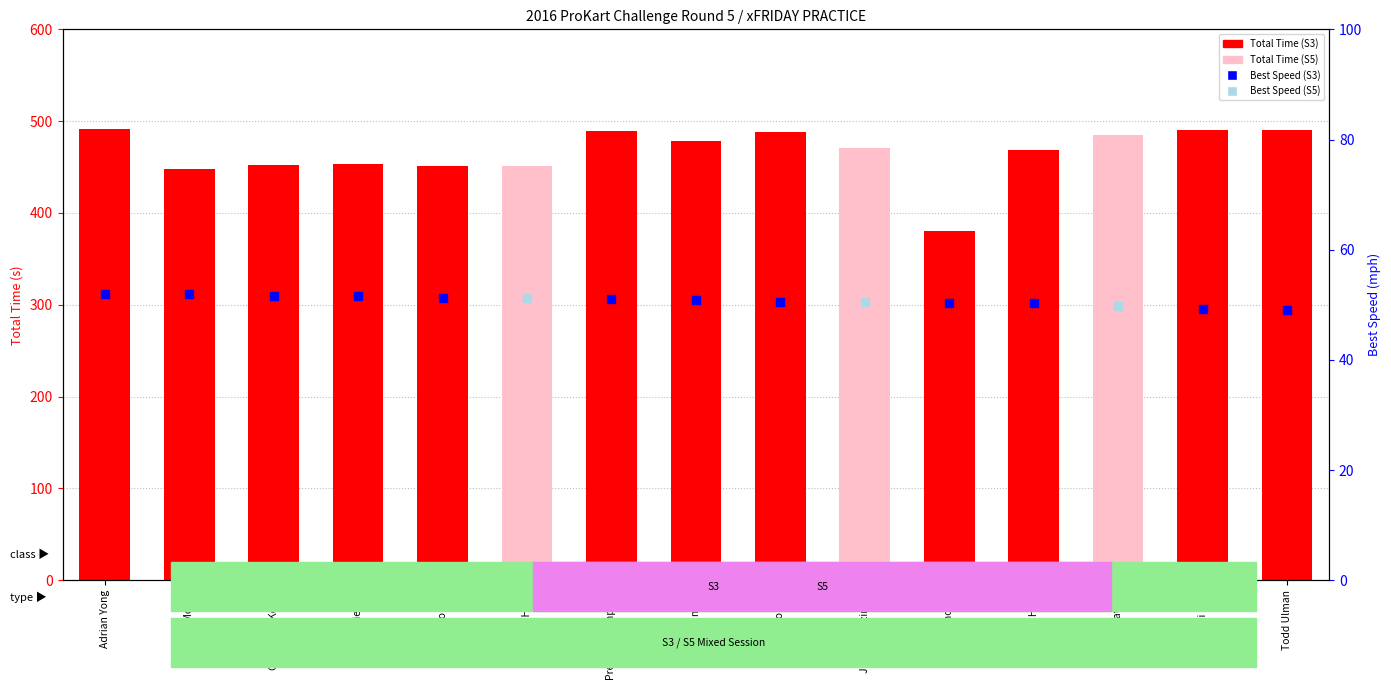

Between Prescott Campbell and John Nielsen, which is larger?

Prescott Campbell